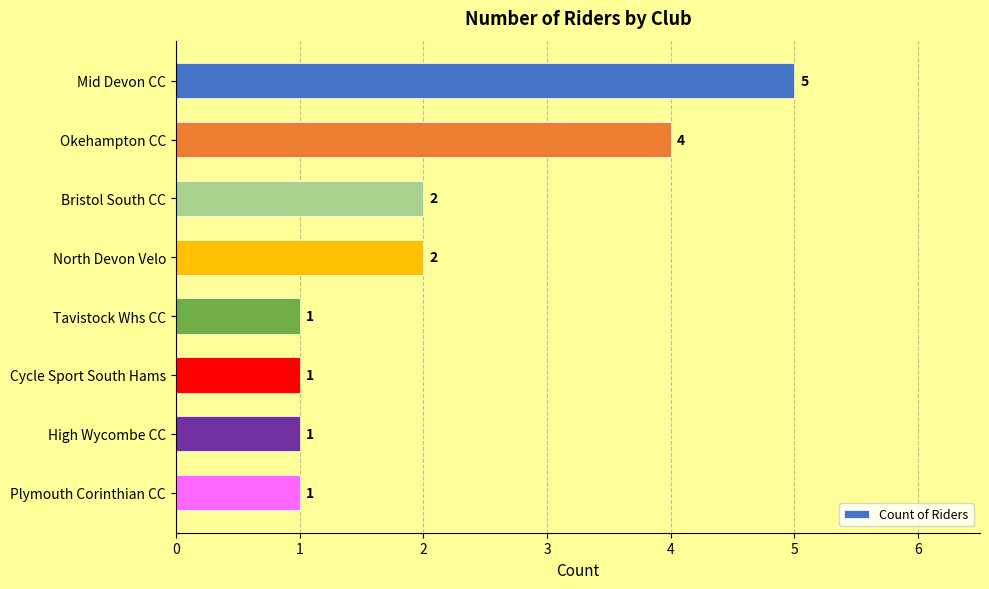

What is the greatest value displayed?

5